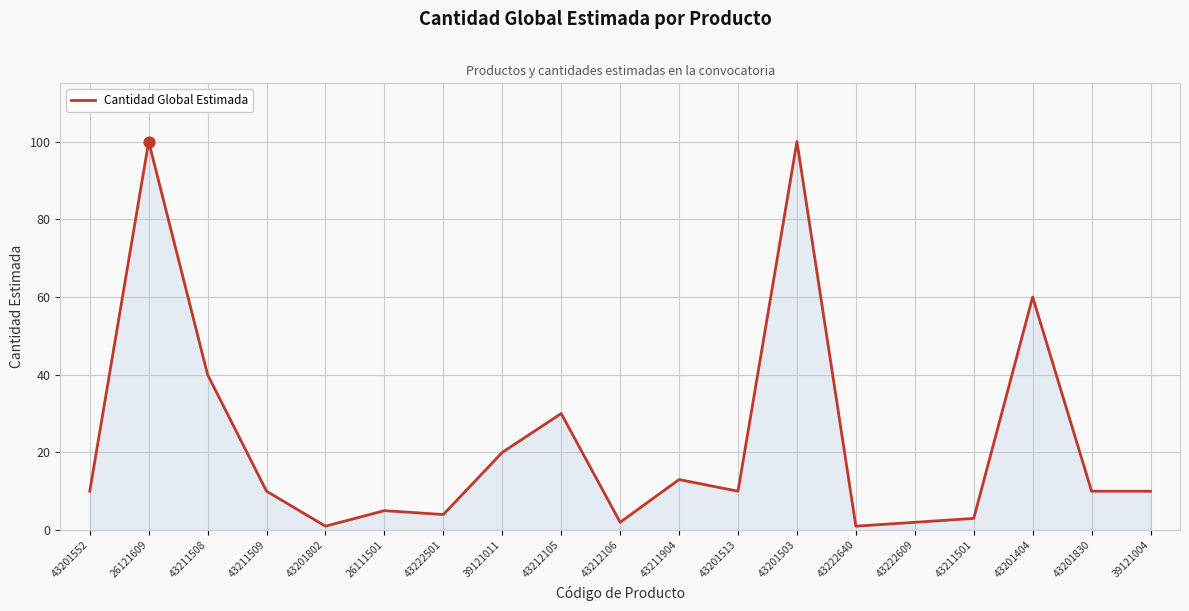

What is the ratio of the value at 43222640 to the value at 43212106?

0.5